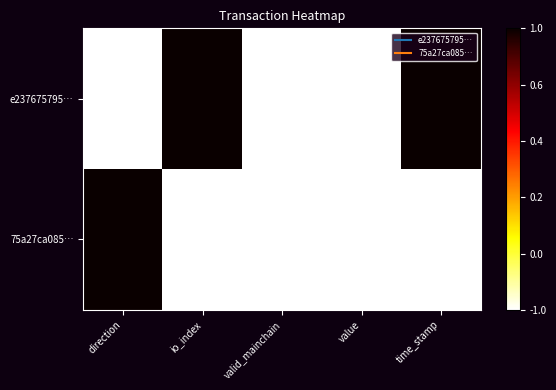

List the series in order of their overall mean, highest first.

e237675795…, 75a27ca085…